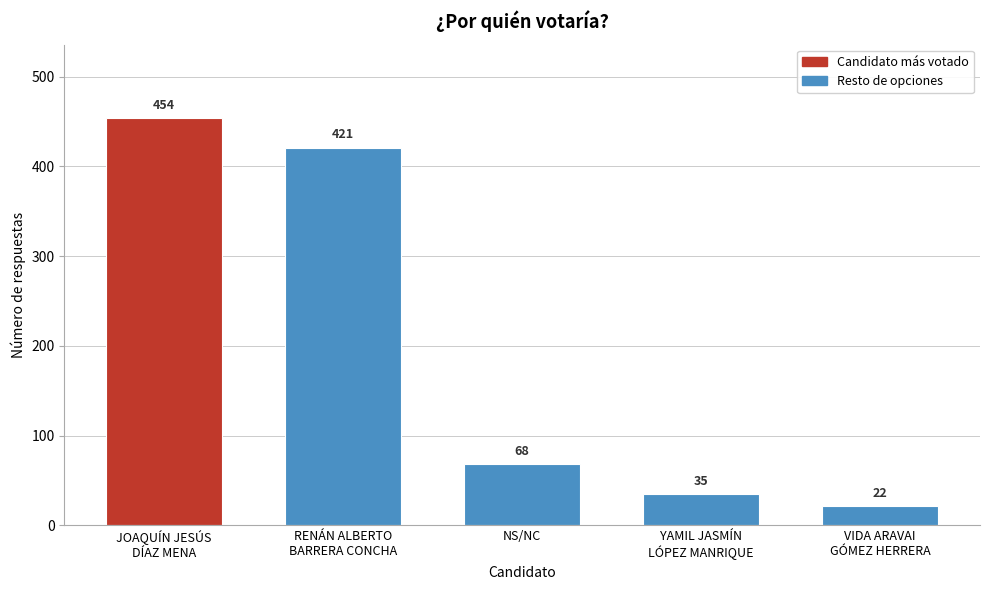

Reading left to right, extract all data points from this chart.

454	421	68	35	22